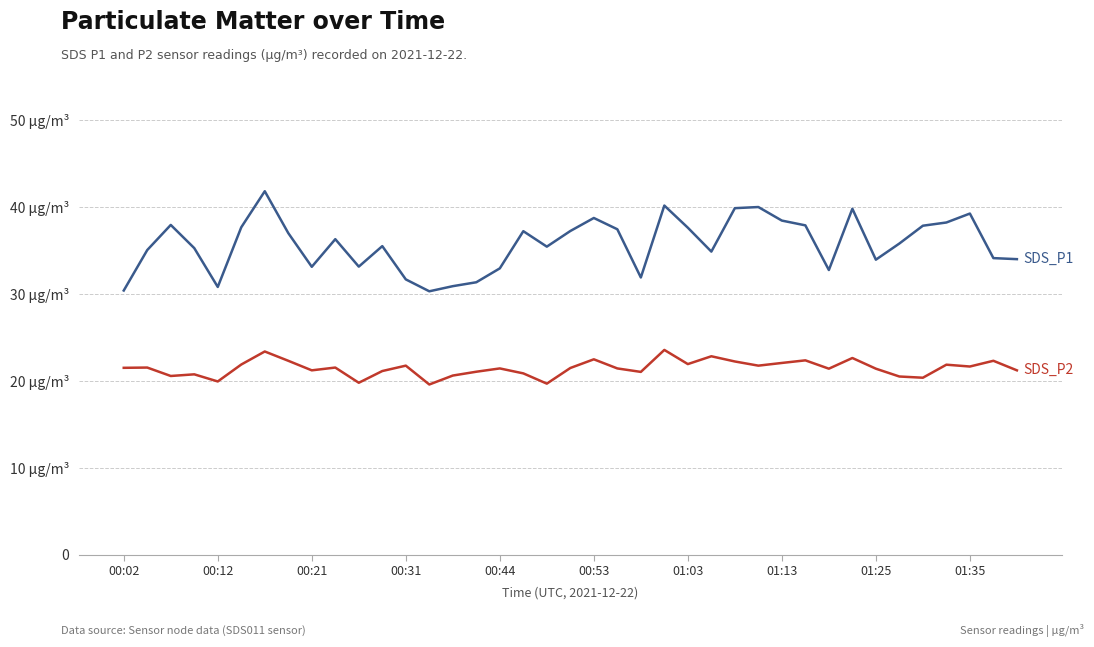

The value of SDS_P1 at 15 is 31.4. True or false?

True